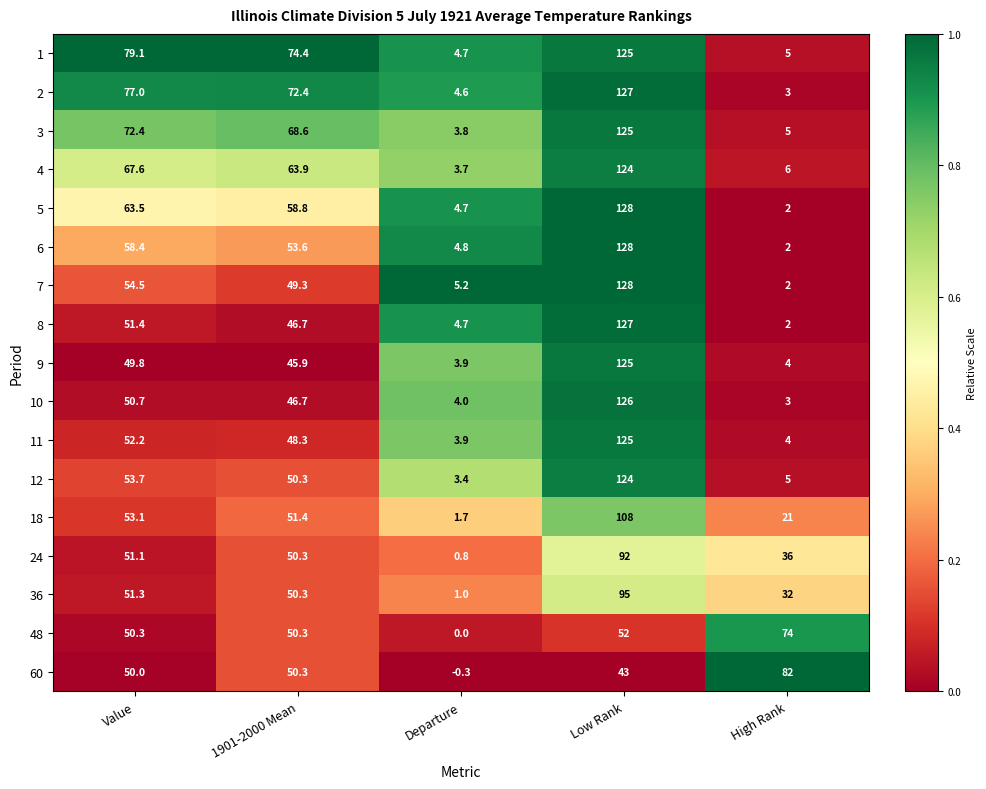

What is the total value across all series at Departure?

54.6